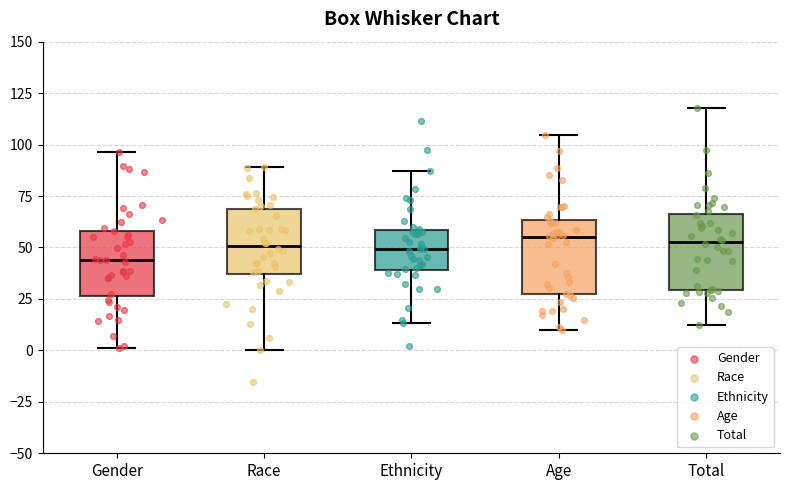

Reading left to right, read every box against the y-axis: the position of its median line, the range the box covers, and the ends of its whiskers. The values are not printed on the chart, so give them approximately, as read against the axis.

Gender: median 45, box 25 to 60, whiskers 0 to 95
Race: median 50, box 35 to 70, whiskers 0 to 90
Ethnicity: median 50, box 40 to 60, whiskers 15 to 85
Age: median 55, box 25 to 65, whiskers 10 to 105
Total: median 55, box 30 to 65, whiskers 10 to 120